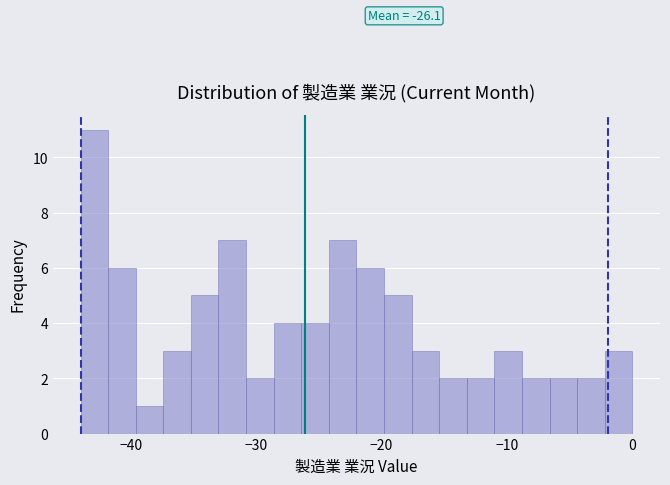

Around what value on the x-axis is the tallest bar? Give the approximate position of its centre, as read against the axis.

-43